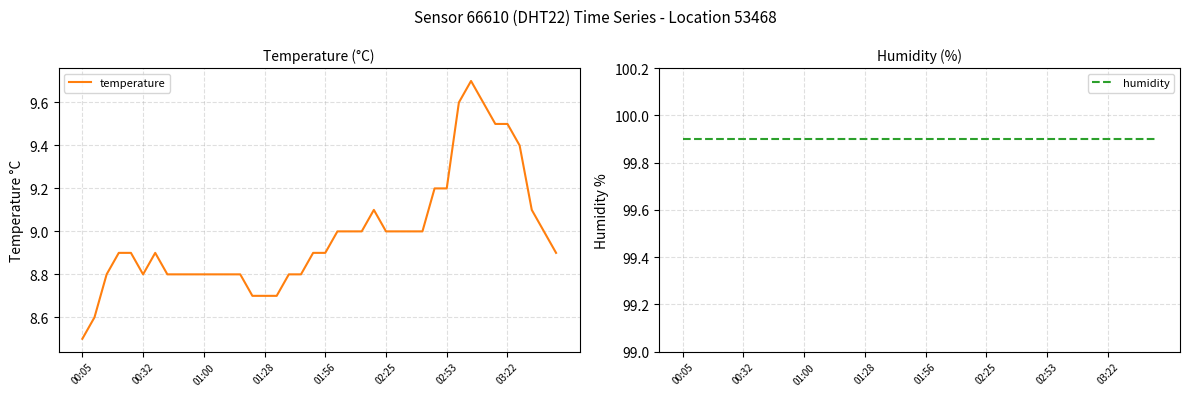

At how many categories does at least one series exceed 75?

40